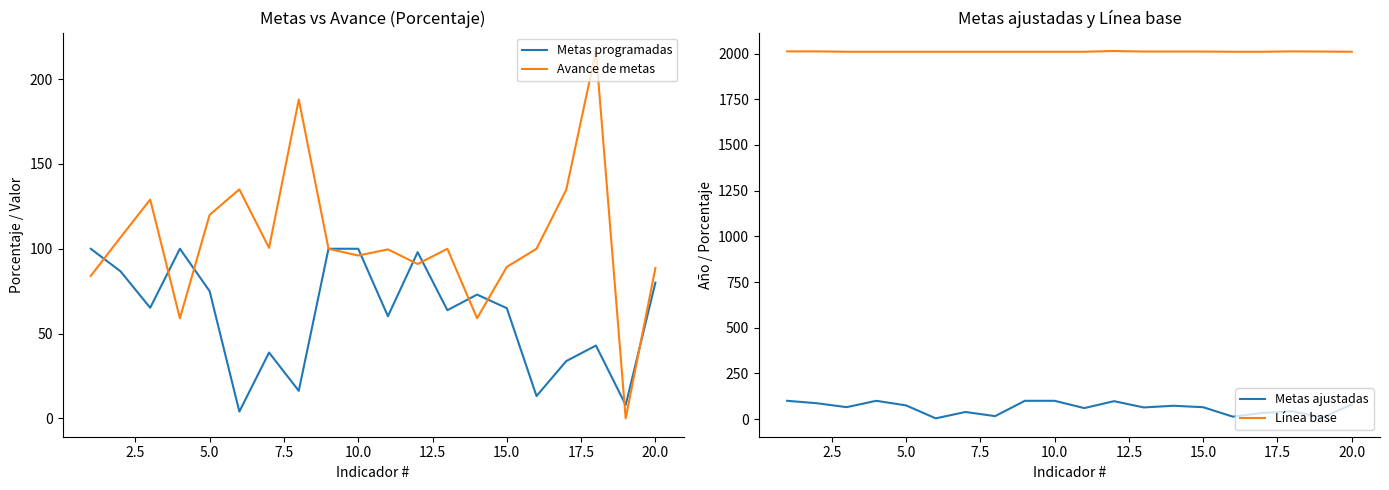

List the series in order of their peak value, highest first.

Línea base, Avance de metas, Metas programadas, Metas ajustadas